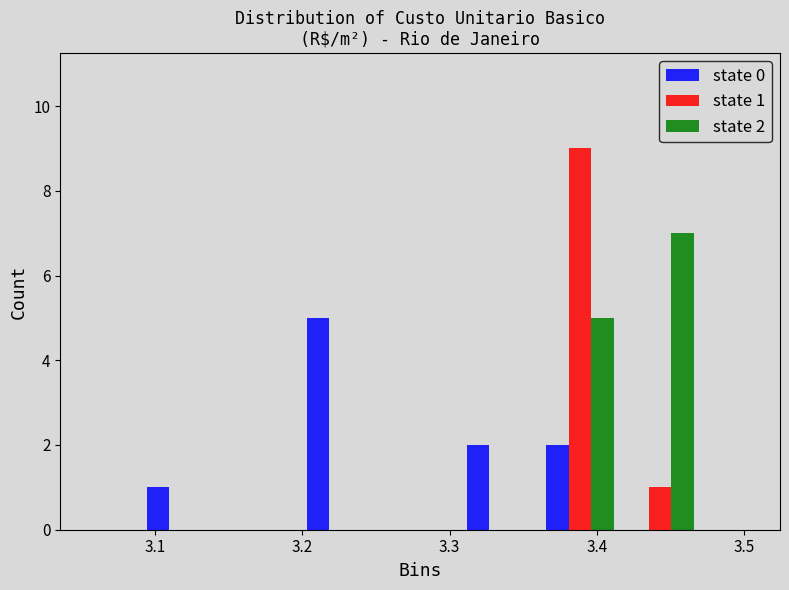

In the state 1 series, which range on the x-axis has the tallest bar?

3.36 to 3.42